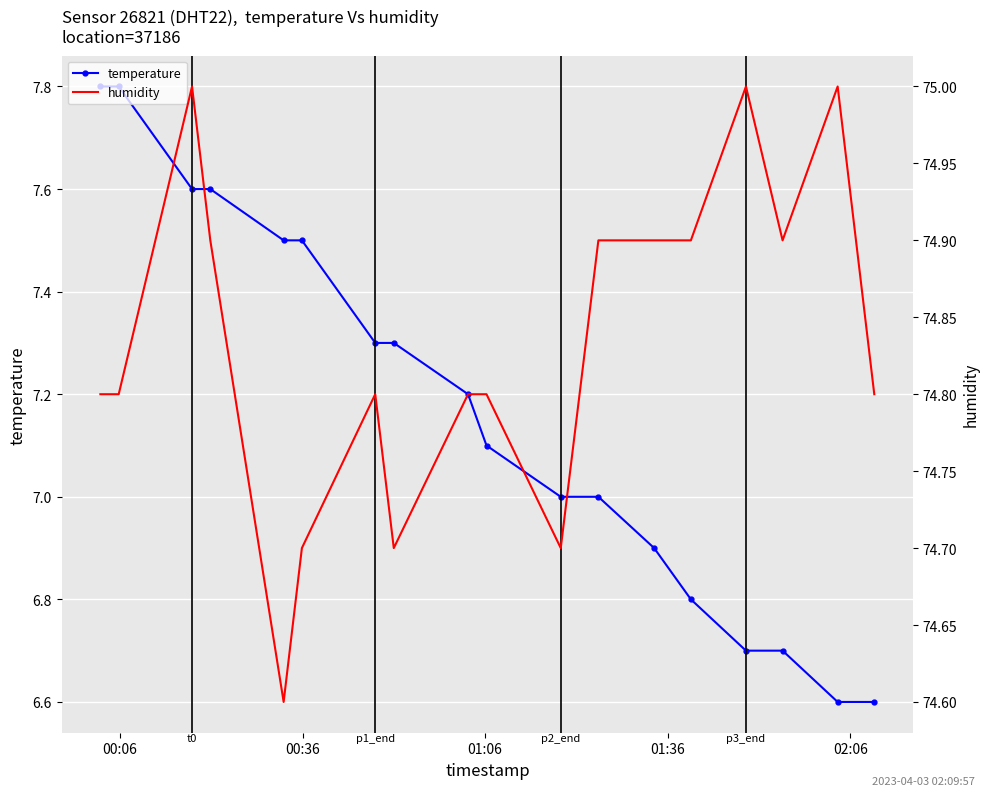

What is the lowest value of the temperature series?

6.6